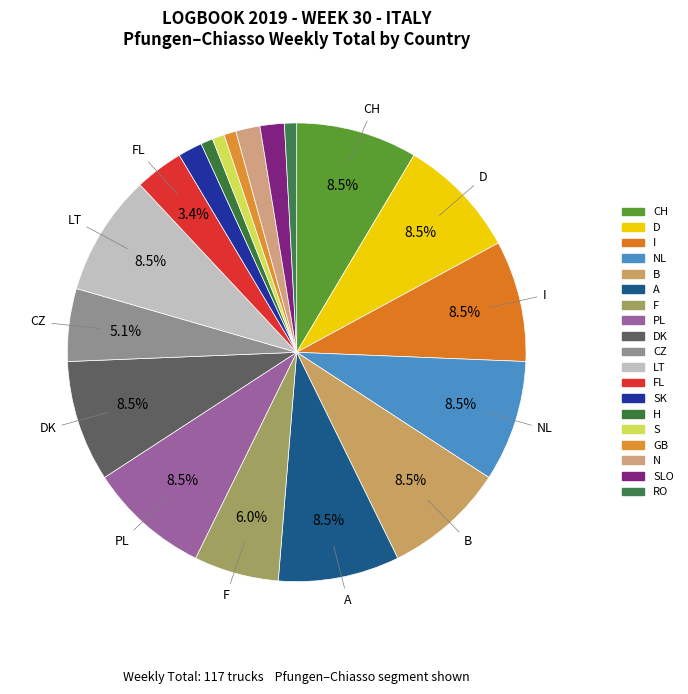

True or false: SLO accounts for 15% of the total.

False